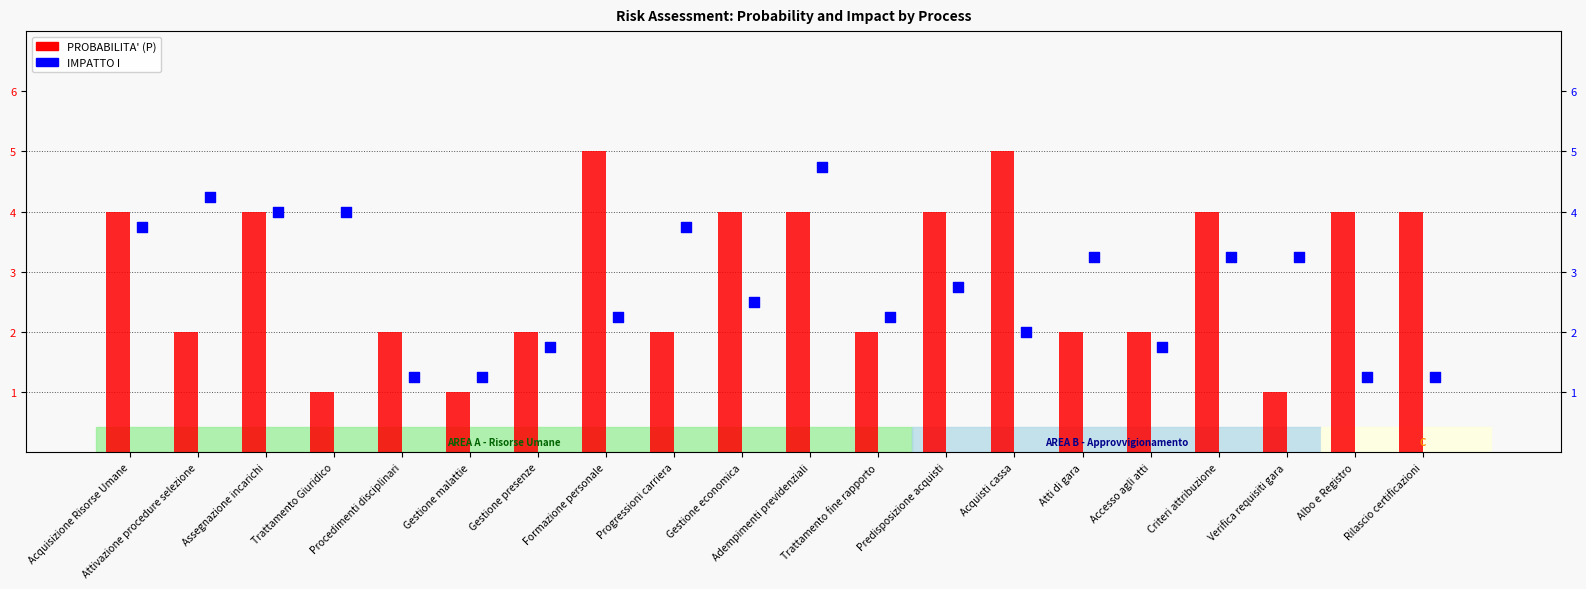

At how many categories does at least one series exceed 4?

4